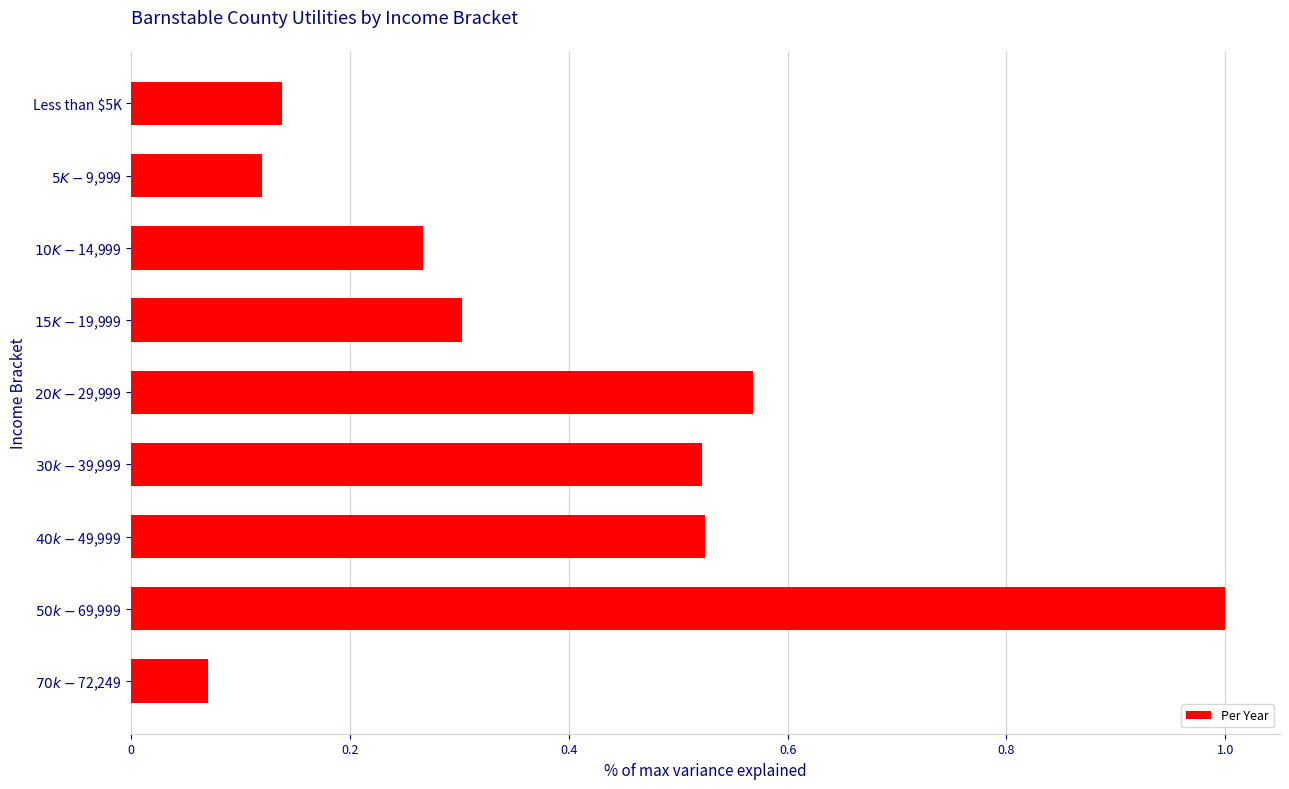

What is the difference between the maximum and minimum values?

0.9